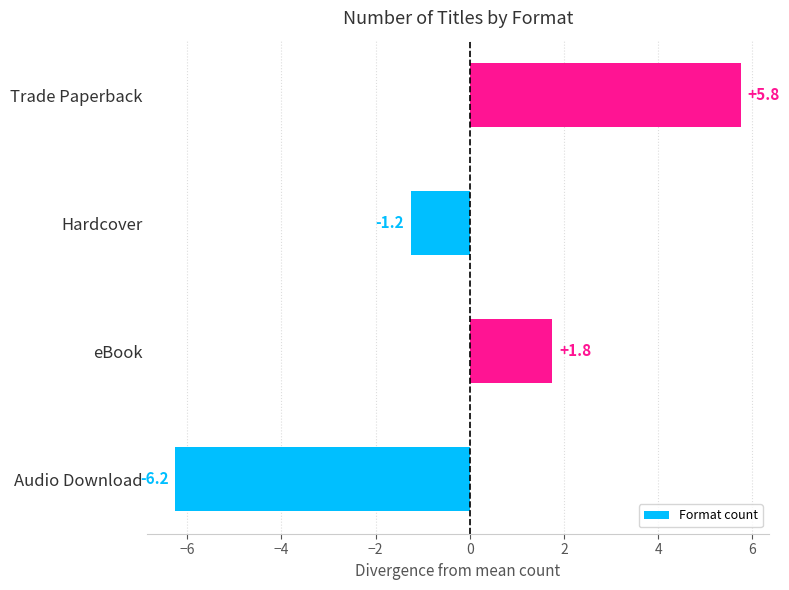

Where is the data nearest to the value 0?

Hardcover